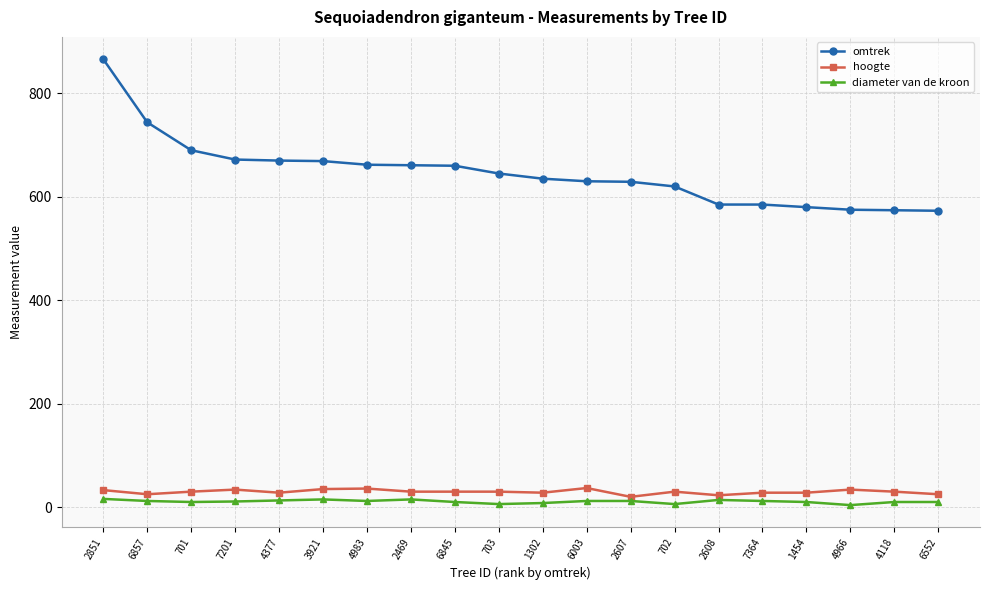

What is the label of the 16th point from the right?

4377